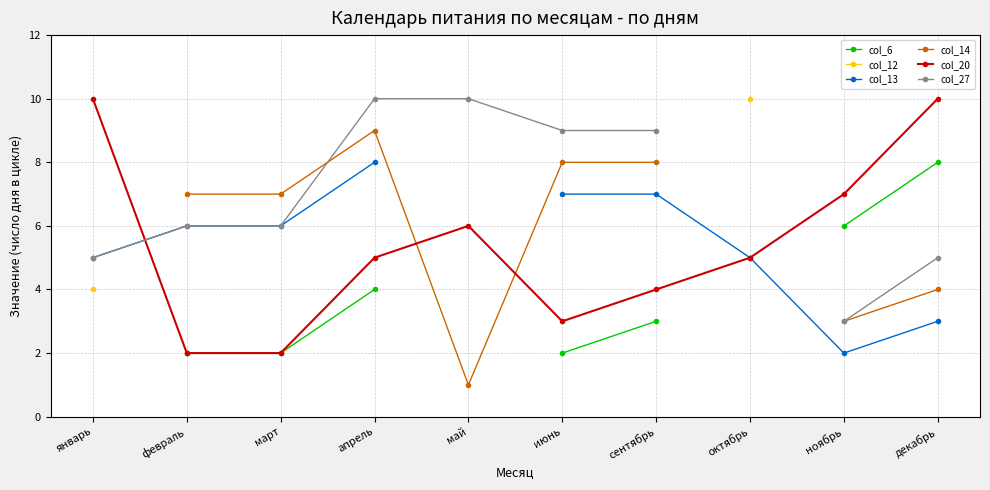

Is this an area chart (filled region under the line)?

No